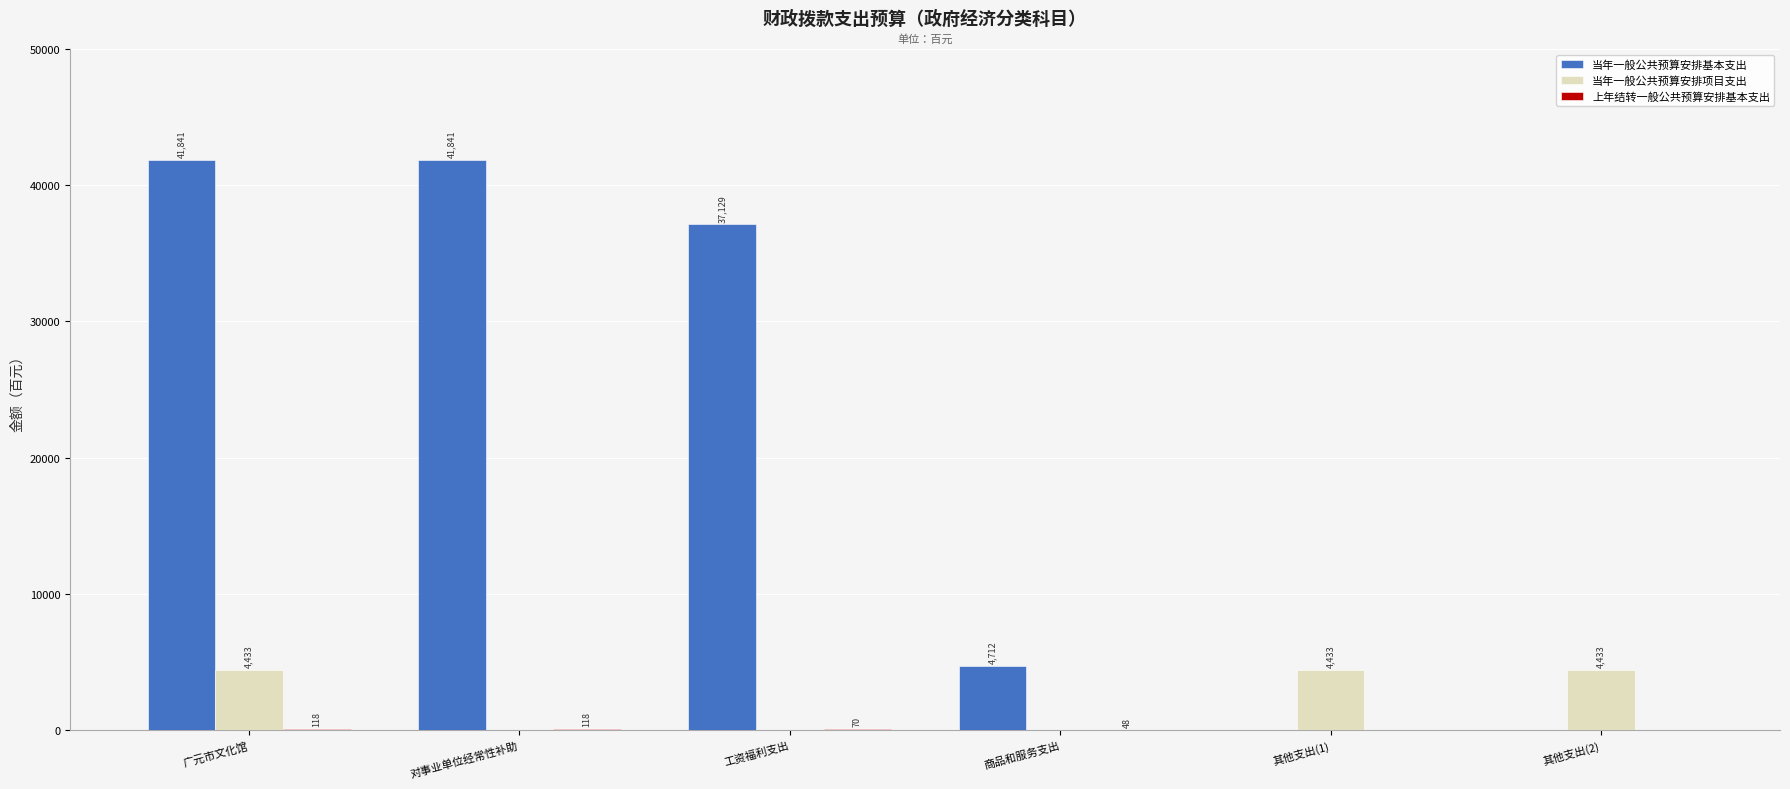

Is the value of 当年一般公共预算安排基本支出 at 广元市文化馆 greater than the value of 当年一般公共预算安排项目支出 at 其他支出(2)?

Yes